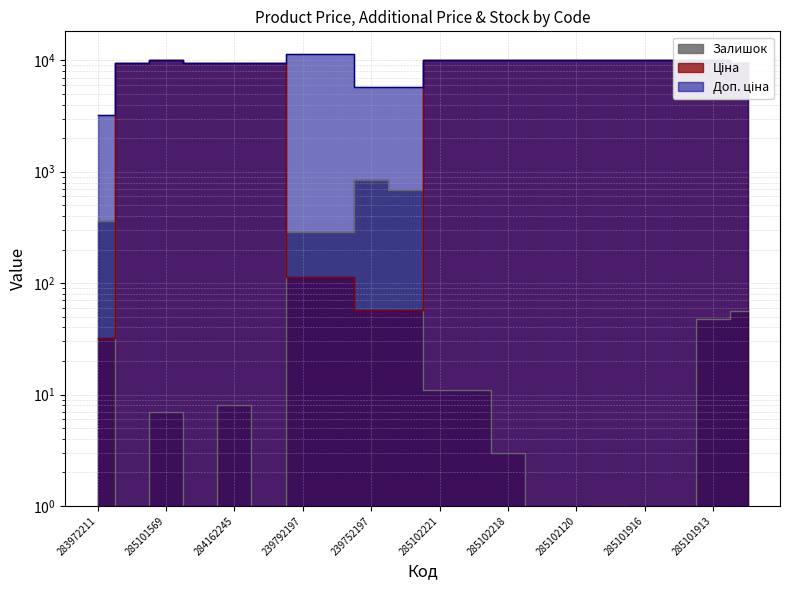

True or false: Ціна and Доп. ціна cross at least once.

False